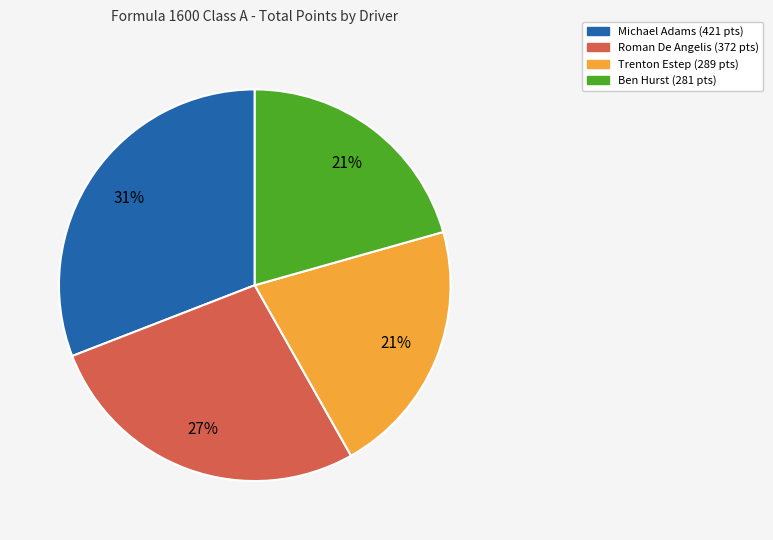

To the nearest percent, what is the average slice percentage?

25%